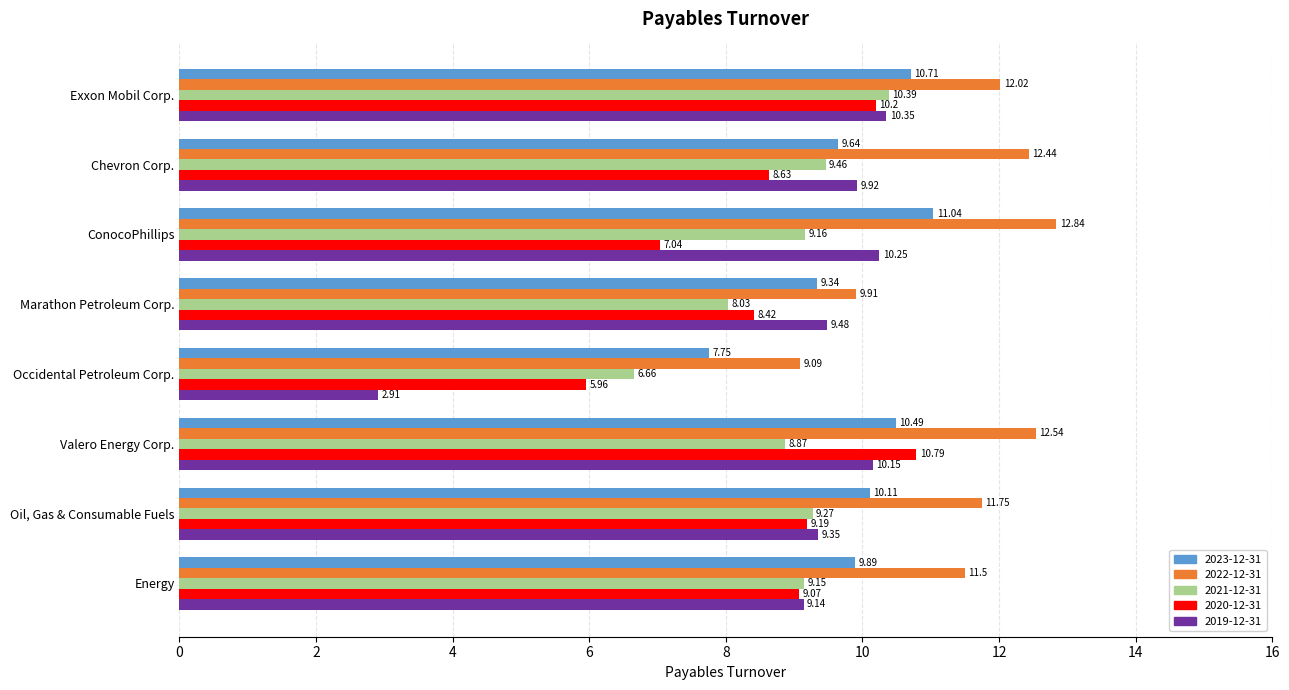

How many data points in 2021-12-31 are less than 9?

3